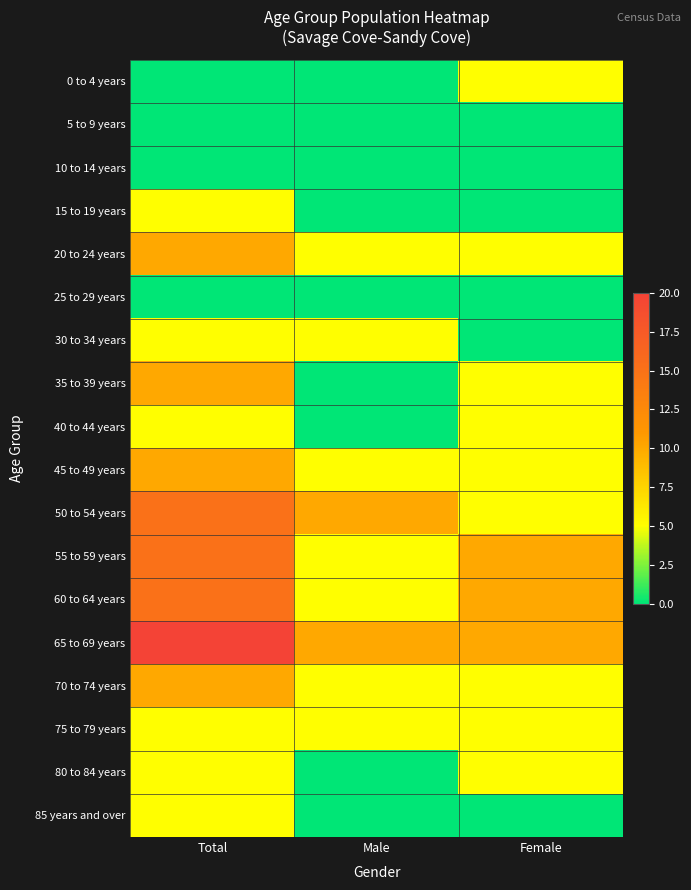

At how many categories does at least one series exceed 9?

3